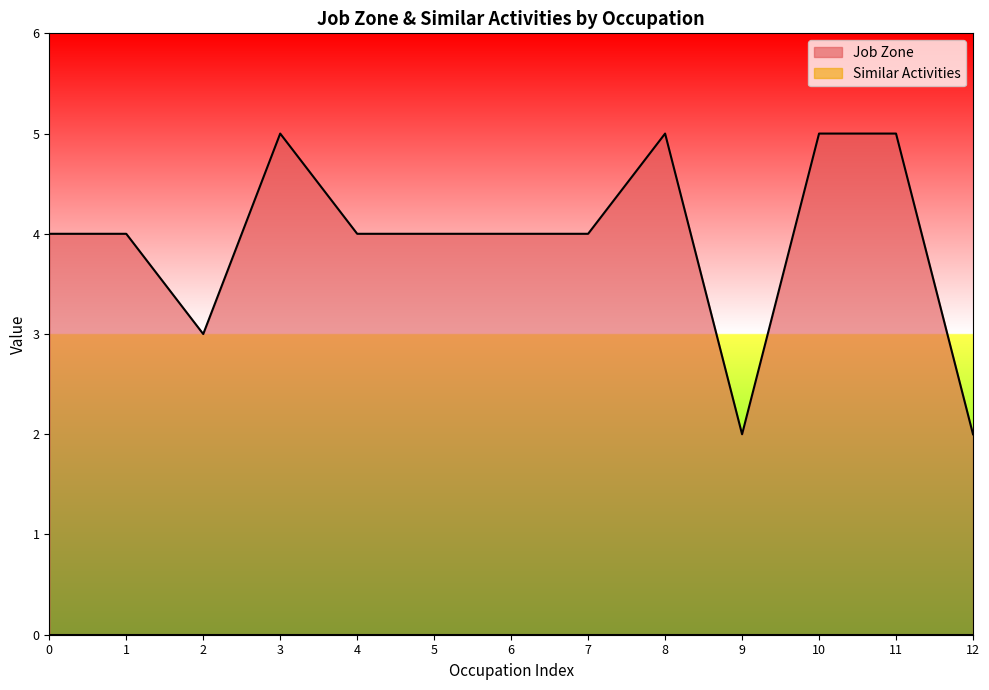

Read the Job Zone value at 8.

5